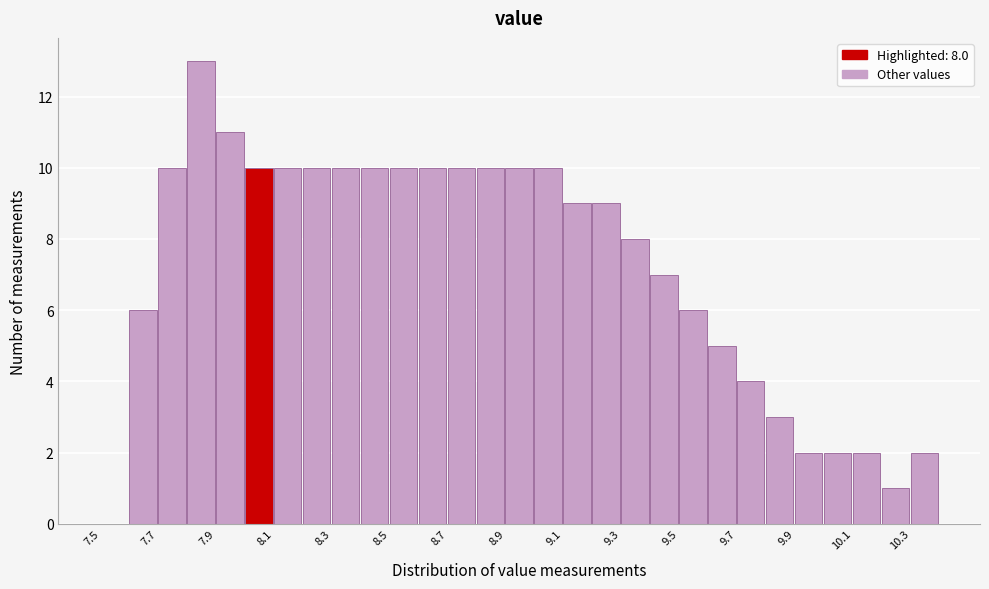

Over which range of the x-axis is the bar tallest?

7.8 to 7.9